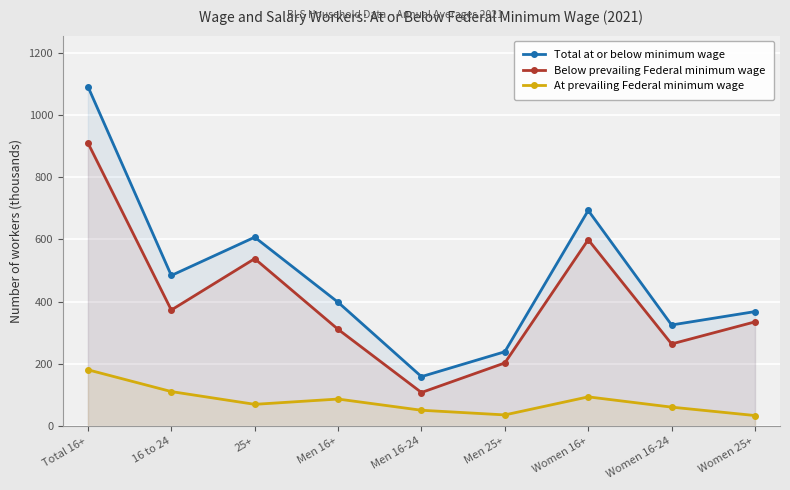

At which label does Below prevailing Federal minimum wage first exceed 335?

Total 16+